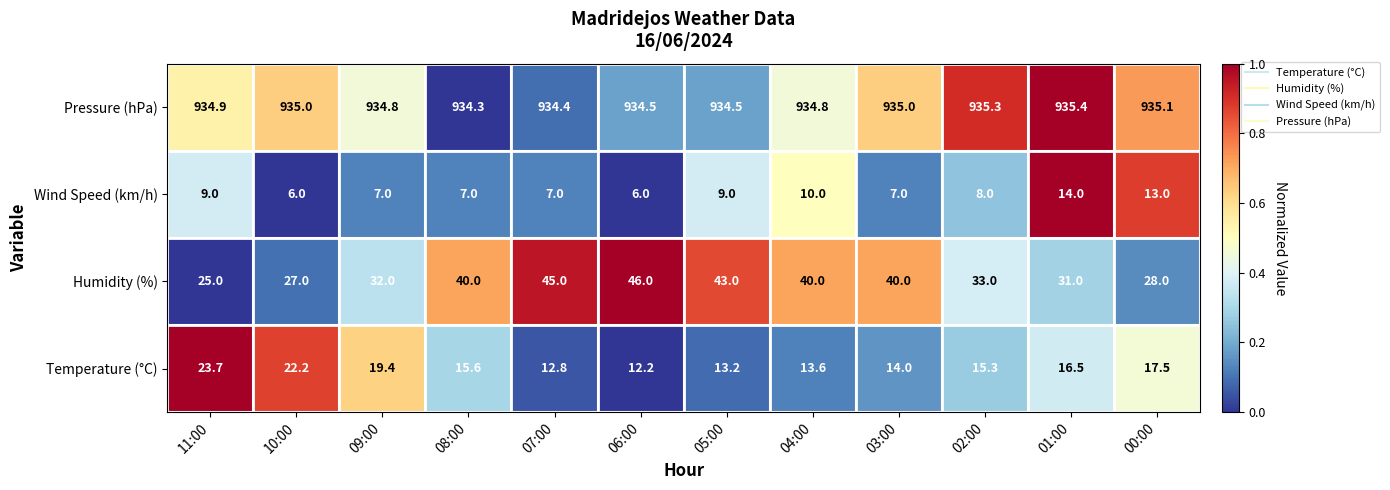

Where is Temperature (°C) nearest to the value 17?

01:00